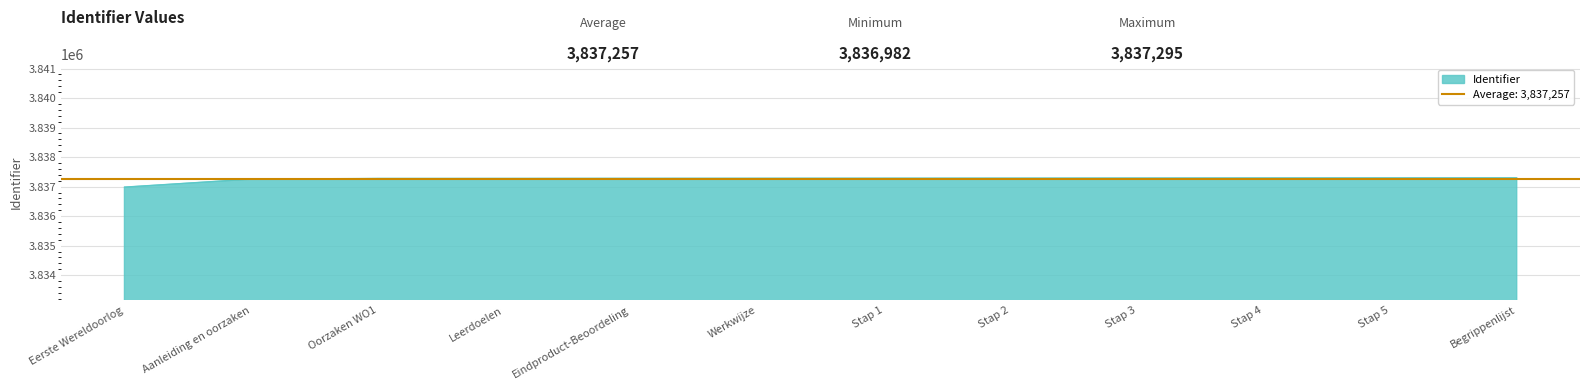

True or false: the data shows 3837276 at Oorzaken WO1.

True